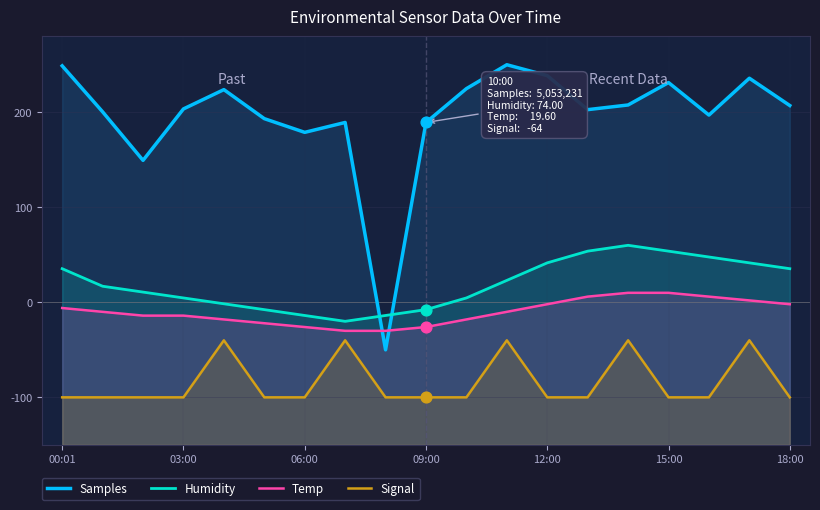

At how many categories does at least one series exceed 172?

17